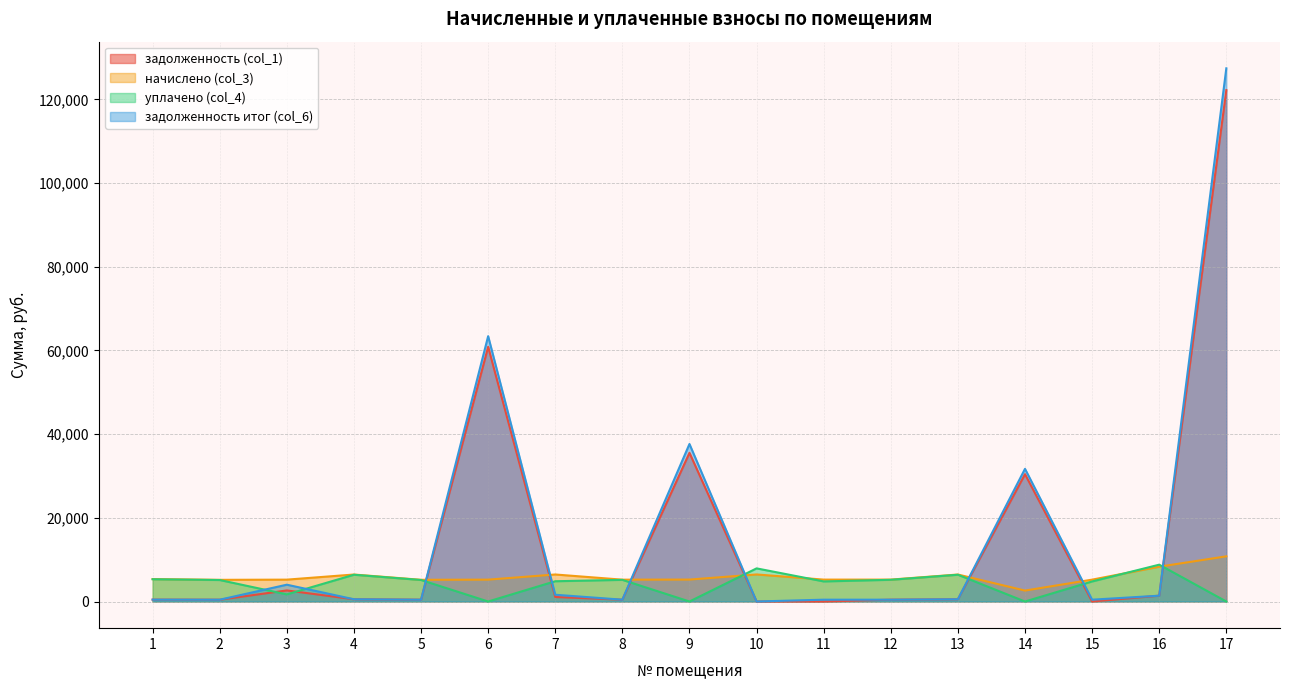

Rank the series at 3 from highest to lowest value.

начислено (col_3), задолженность итог (col_6), задолженность (col_1), уплачено (col_4)